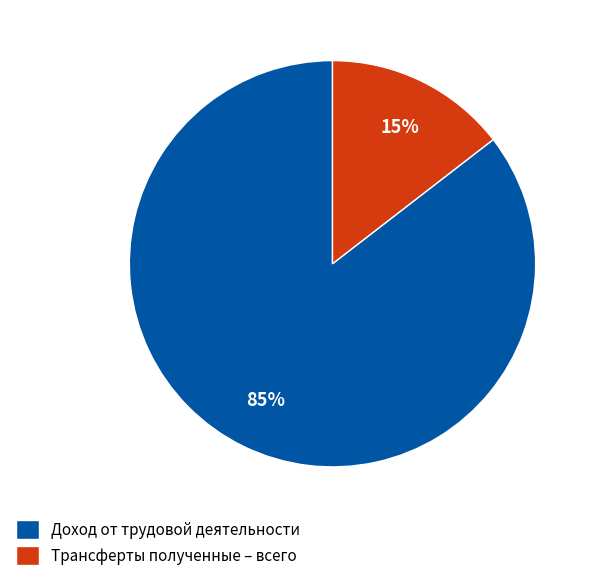

Which category has the biggest portion of the pie?

Доход от трудовой деятельности